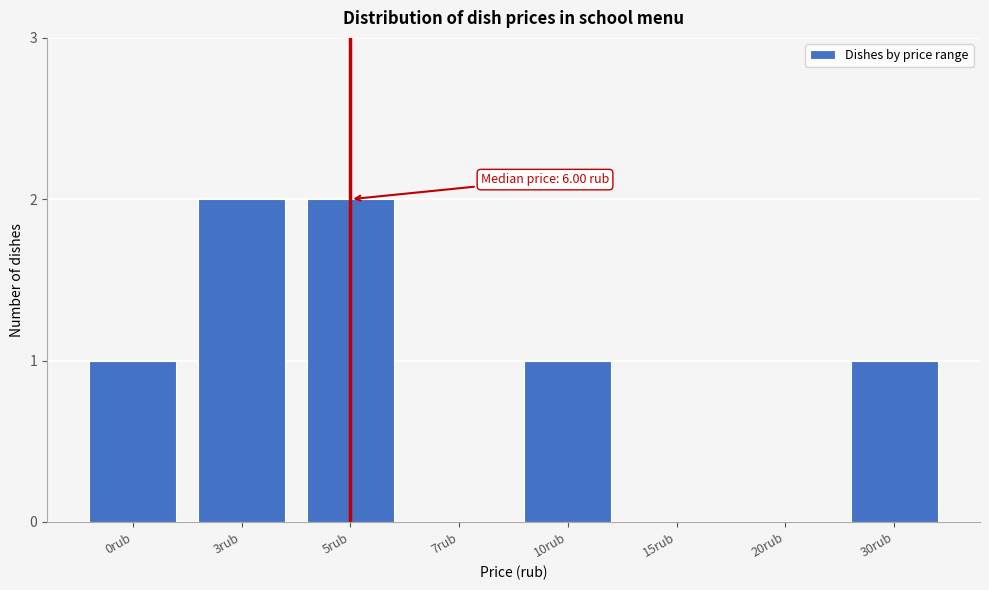

Reading left to right, extract all data points from this chart.

0rub=1	3rub=2	5rub=2	7rub=0	10rub=1	15rub=0	20rub=0	30rub=1